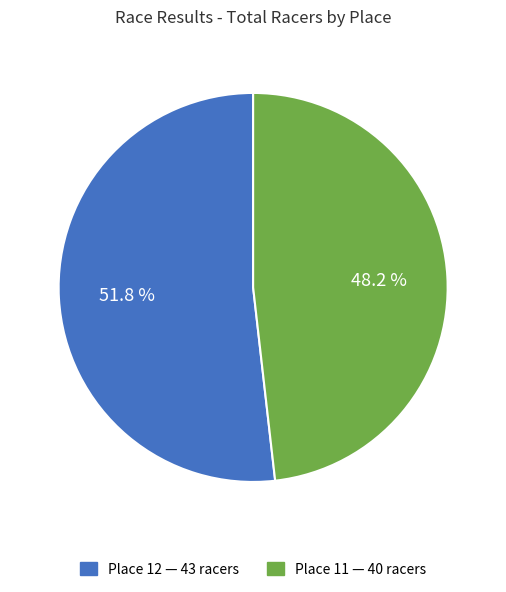

To the nearest percent, what is the difference between the largest and smallest slice percentages?

4%